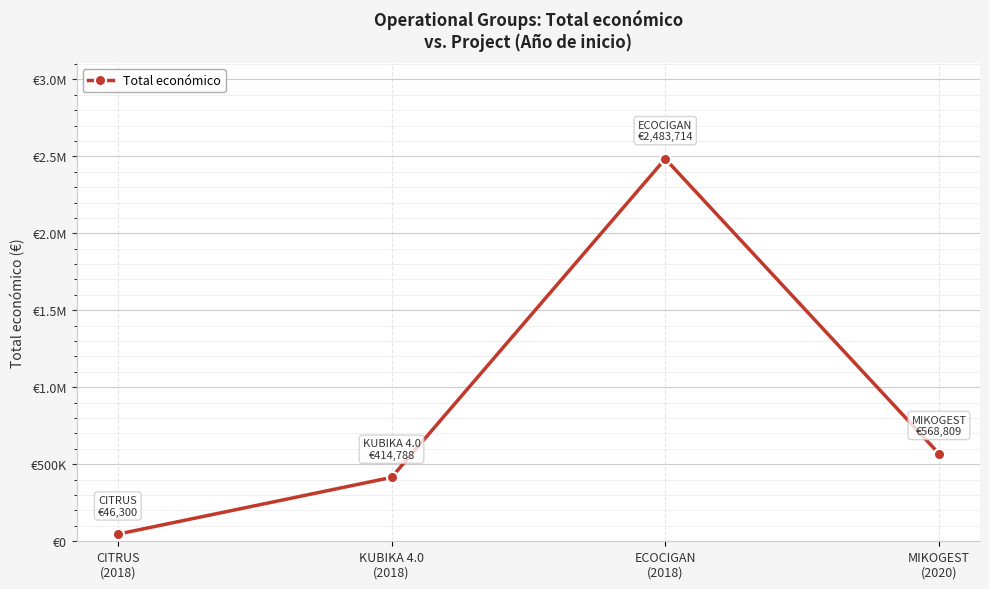

What is the approximate value at KUBIKA 4.0
(2018)?

414788